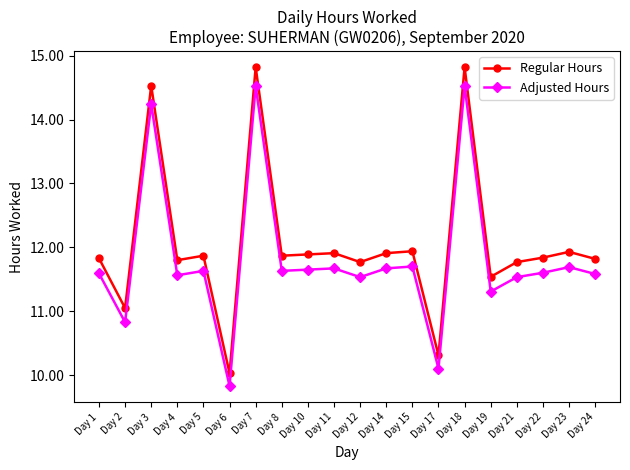

What is the sum of the Adjusted Hours values at Day 6 and Day 11?

21.5